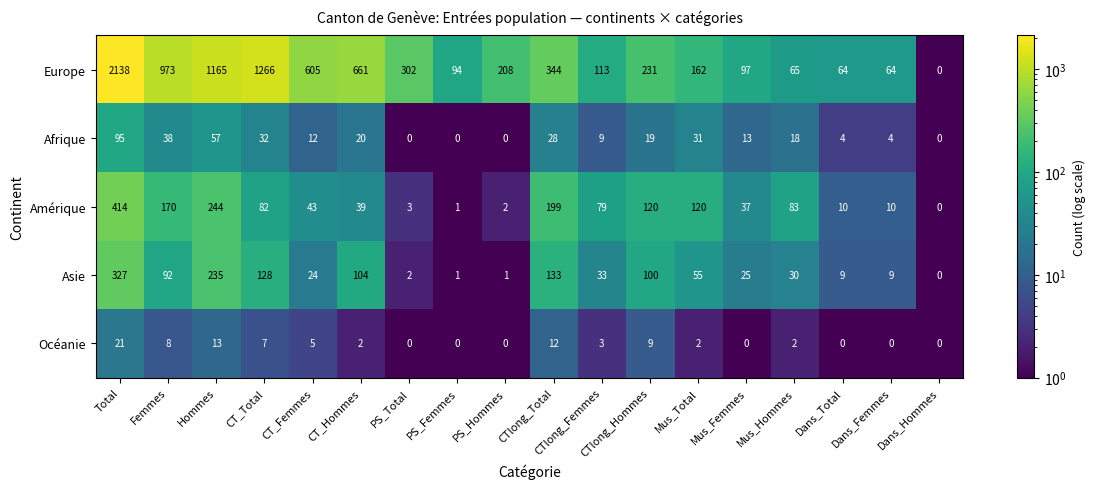

At which category is the sum across all series the highest?

Total